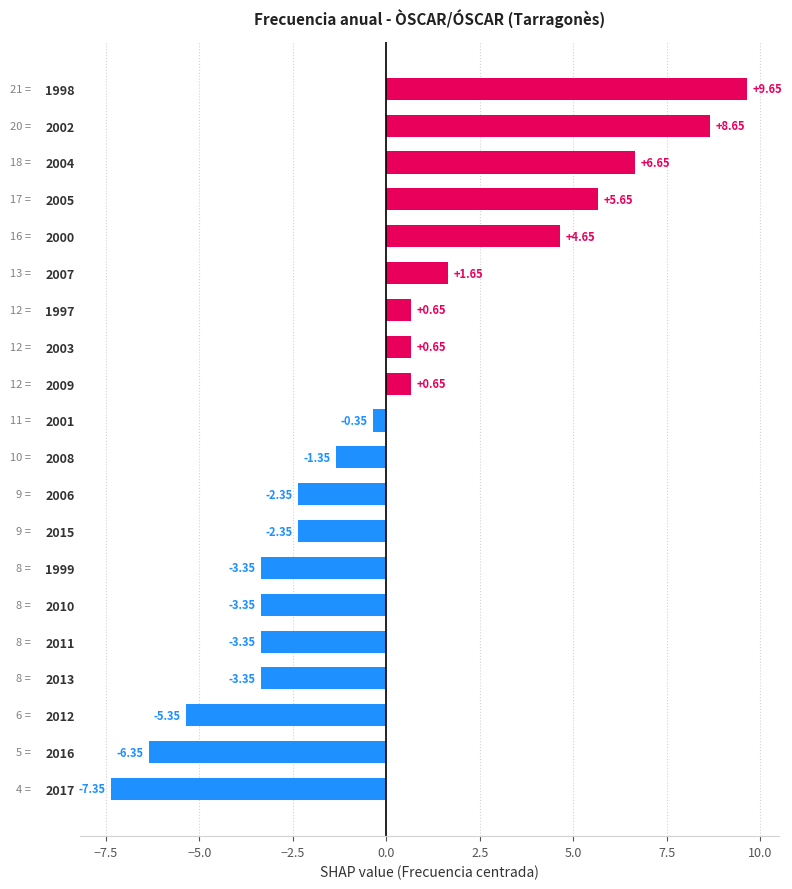

How many values are below 0?

11